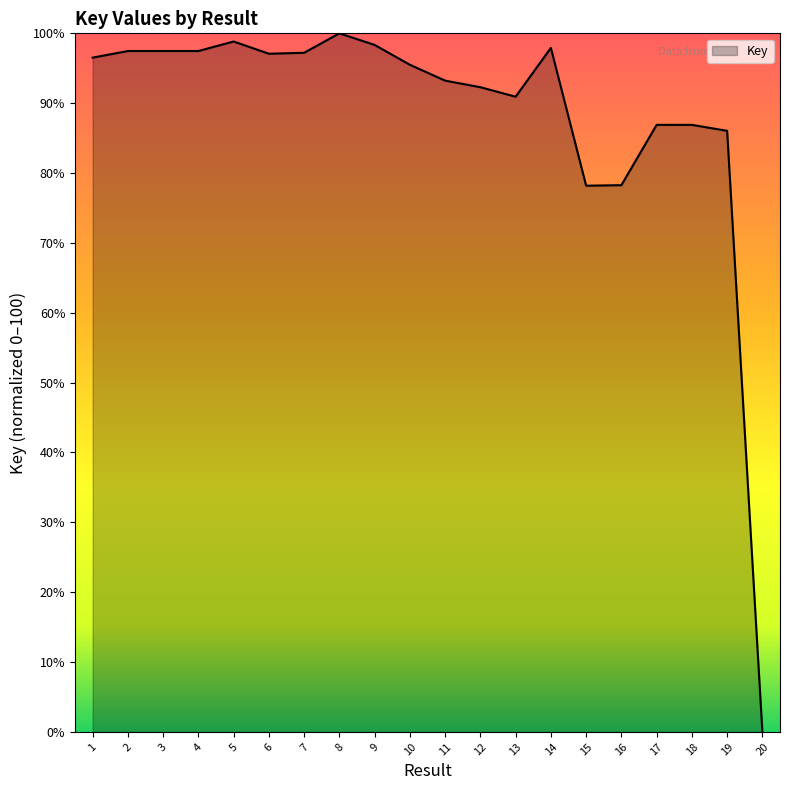

What is the maximum value shown in the chart?

100.0